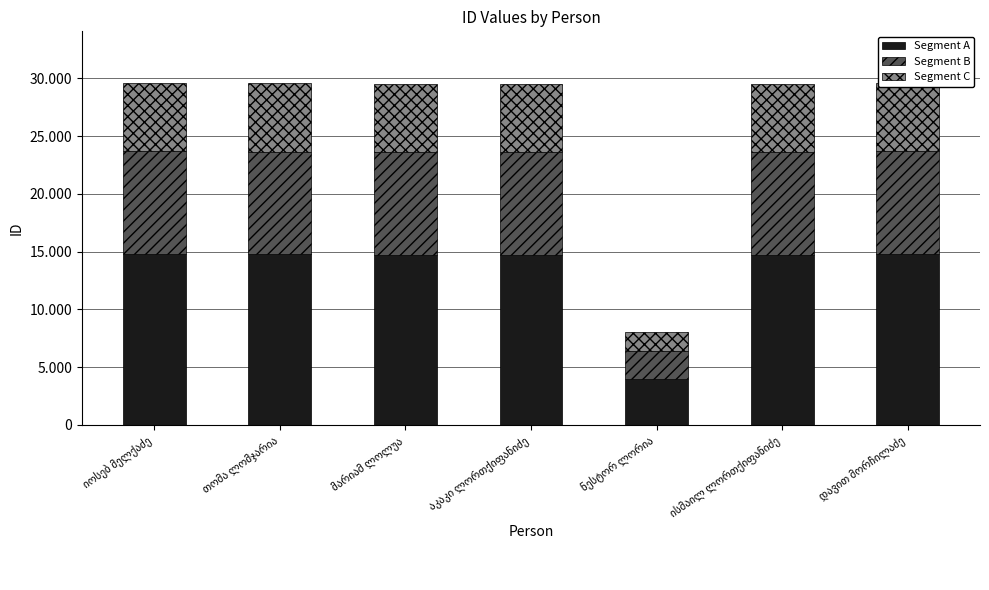

What are all the series names shown in the legend?

Segment A, Segment B, Segment C